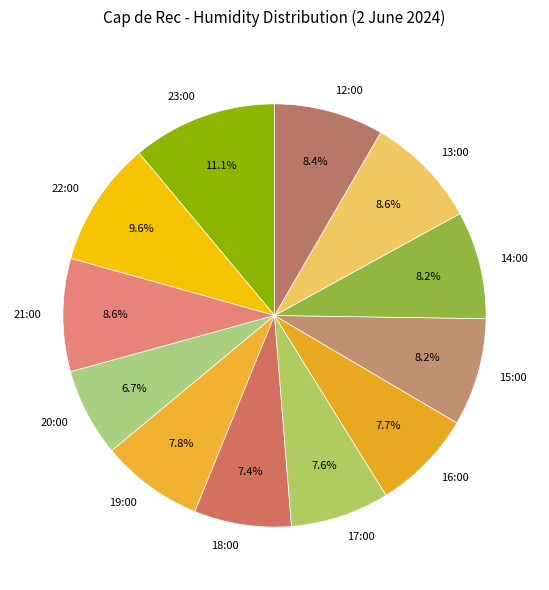

What is the ratio of the value at 17:00 to the value at 13:00?

0.9